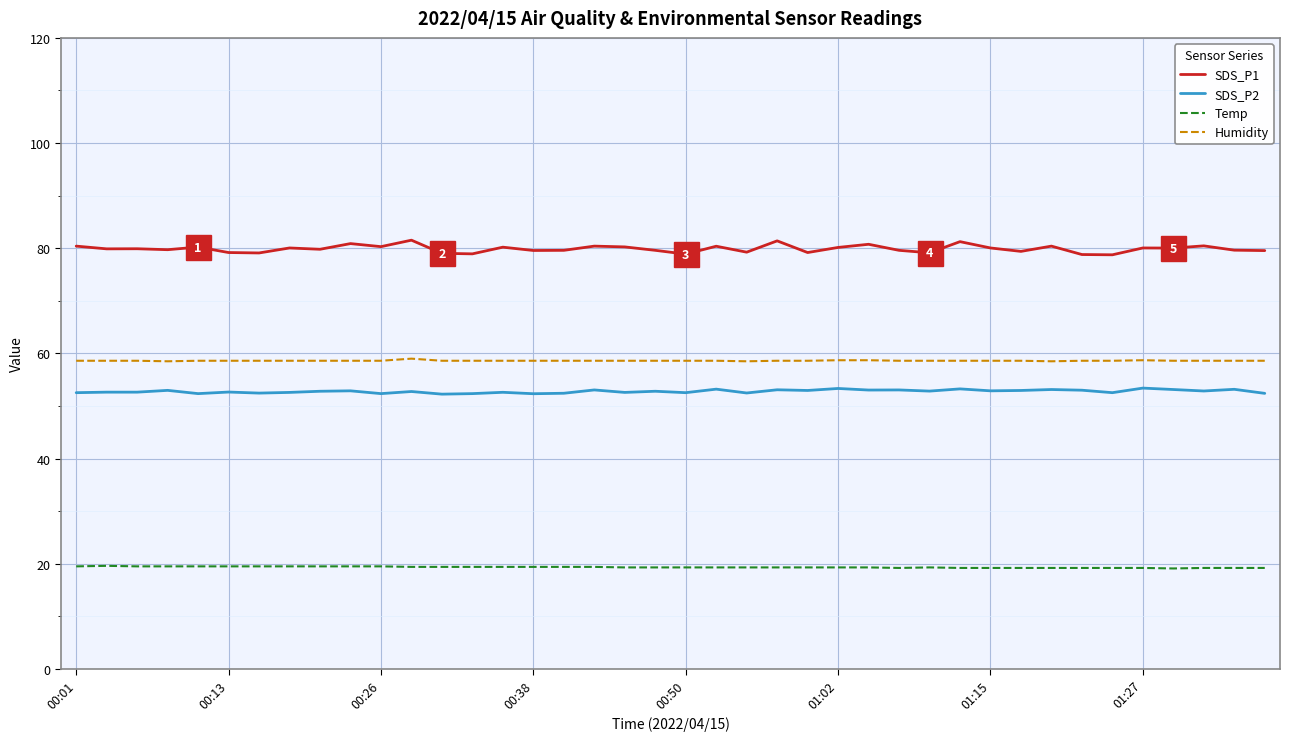

True or false: Temp and Humidity cross at least once.

False